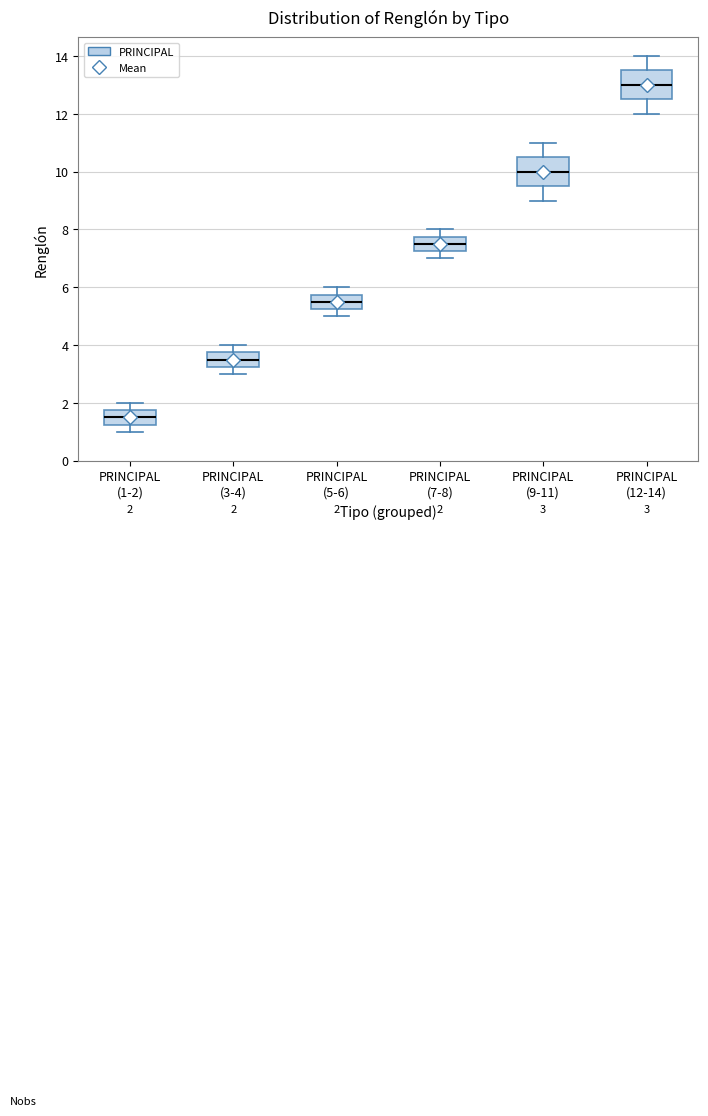

Which box has the lowest median line?

PRINCIPAL (1-2)